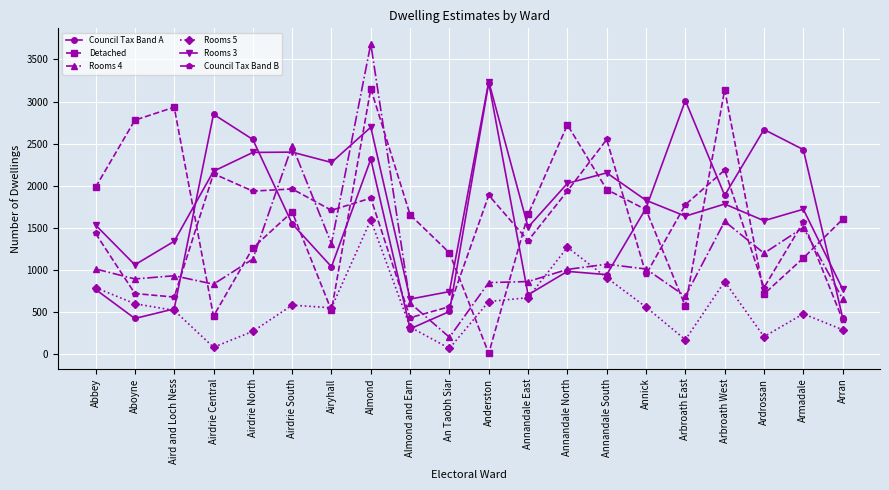

Count the number of categories in the chart.

20